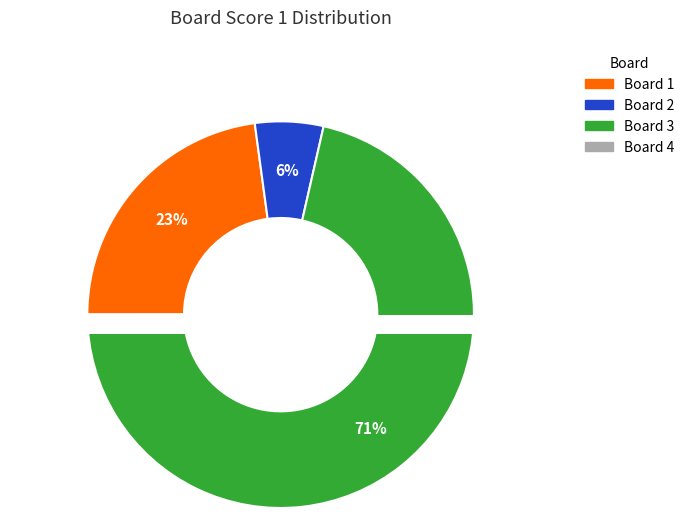

What portion of the pie excludes 2?

94.3%